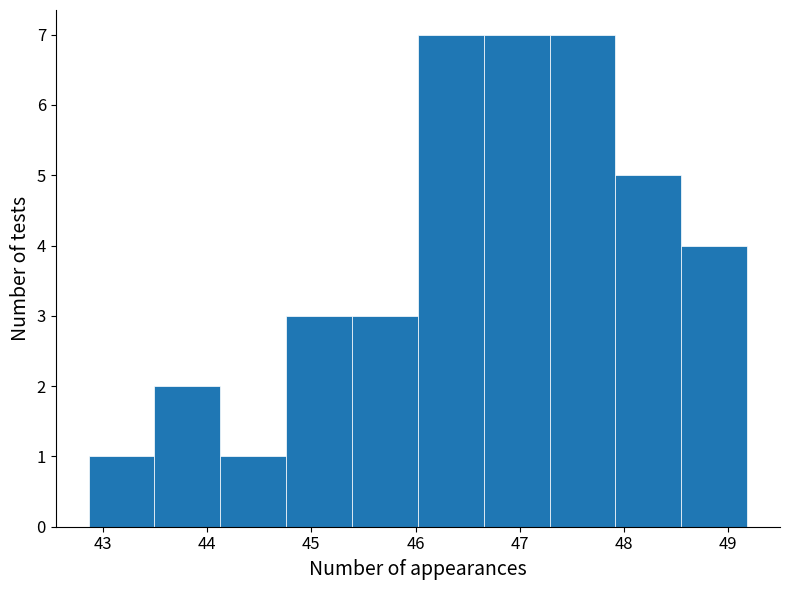

Reading left to right, transcribe this chart: for each bar, give the range it covers on the x-axis and its height. Neither the bar edges nor the heights are printed on the chart, so give them approximately, as read against the axes.

42.9 to 43.5: 1
43.5 to 44.1: 2
44.1 to 44.8: 1
44.8 to 45.4: 3
45.4 to 46.0: 3
46.0 to 46.7: 7
46.7 to 47.3: 7
47.3 to 47.9: 7
47.9 to 48.6: 5
48.6 to 49.2: 4